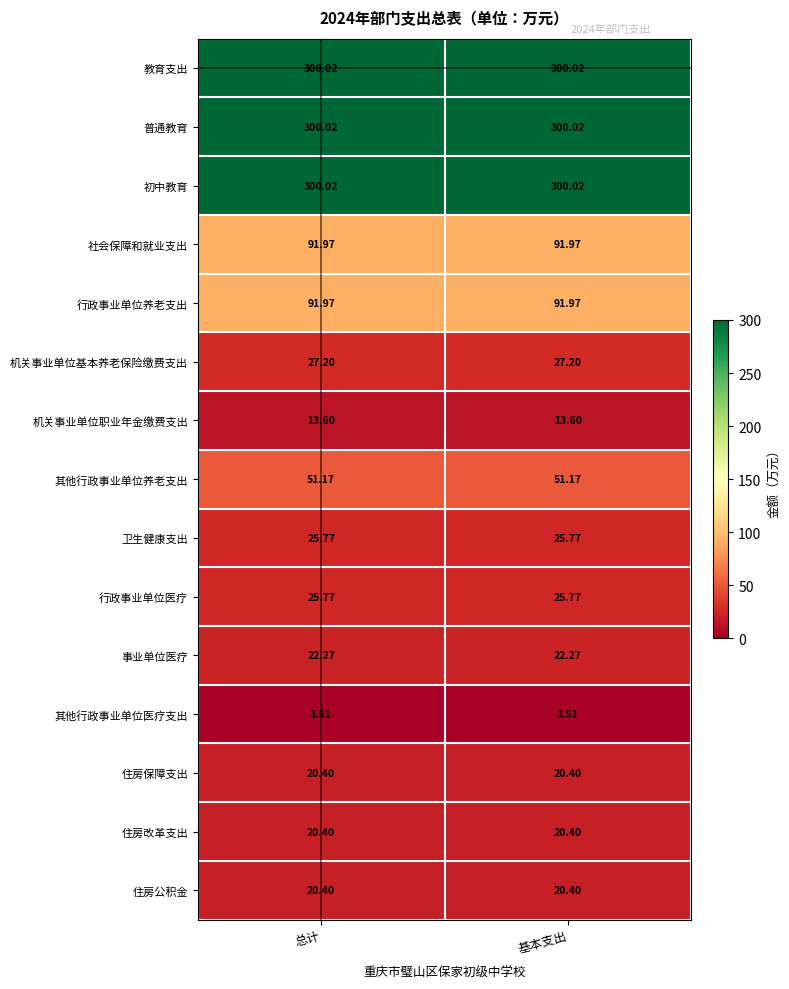

At how many categories does at least one series exceed 285?

2